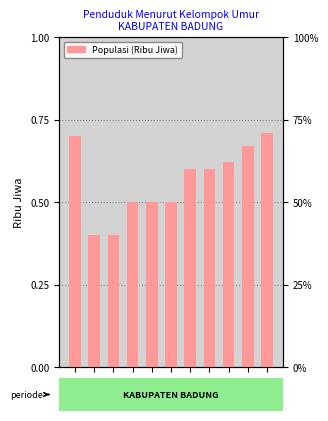

Is it true that the value at 2018 is 0.3?

False